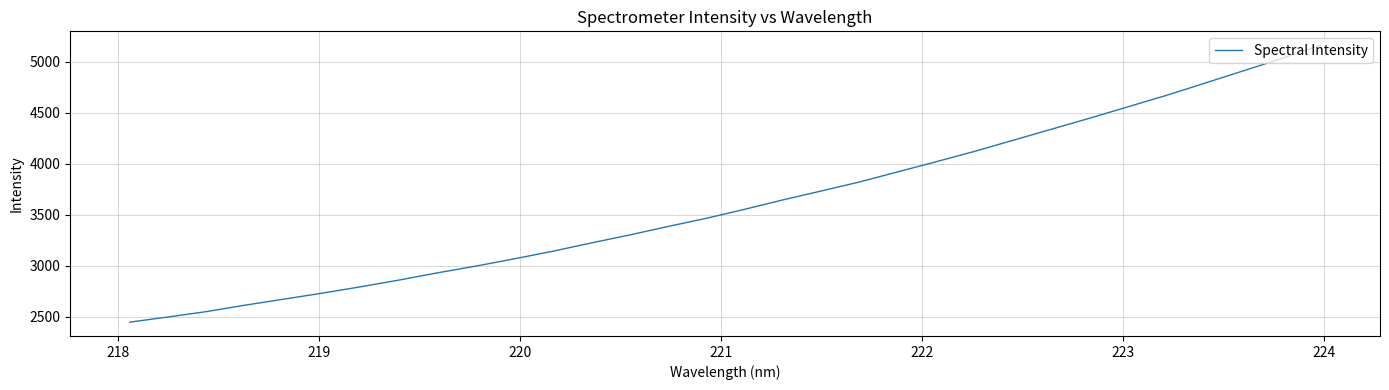

What is the sum of all values?

115654.9